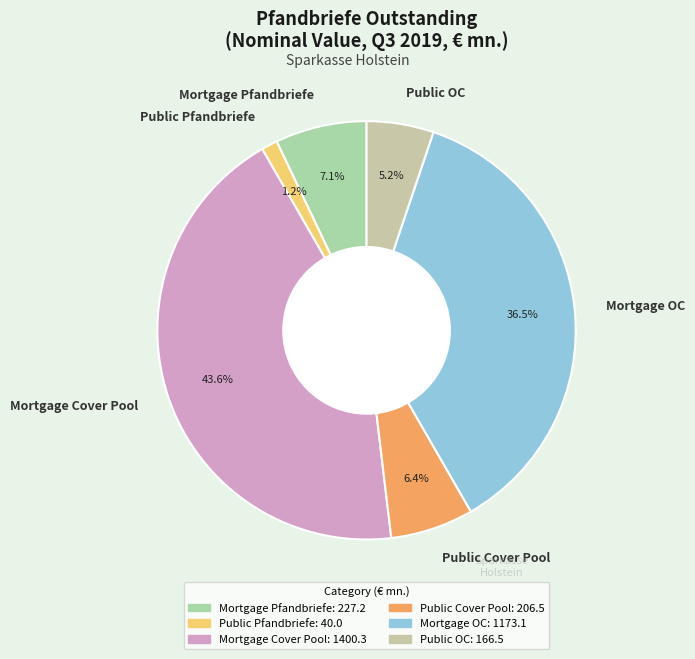

Which slice is the smallest?

Public Pfandbriefe